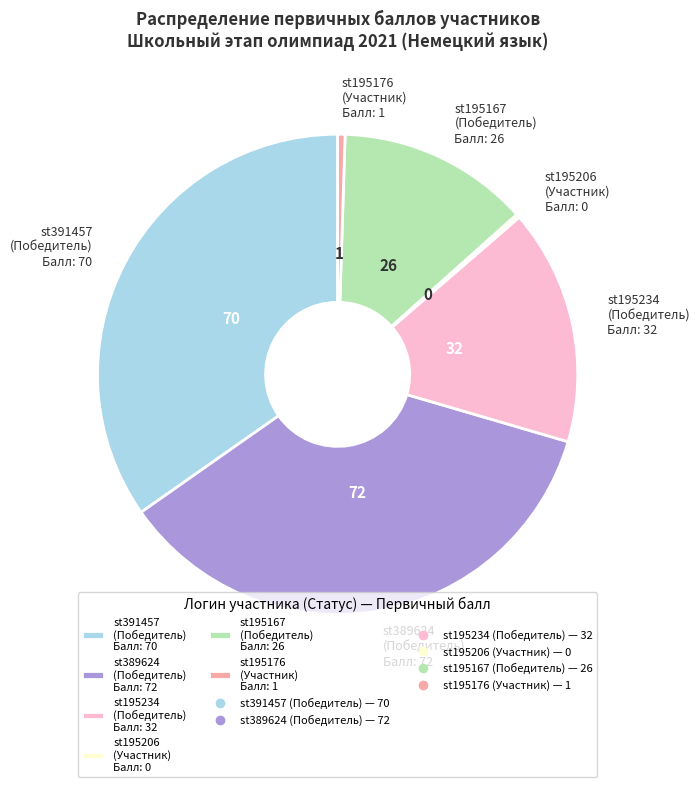

The st195167 (Победитель) Балл: 26 slice represents 6% of the pie. True or false?

False